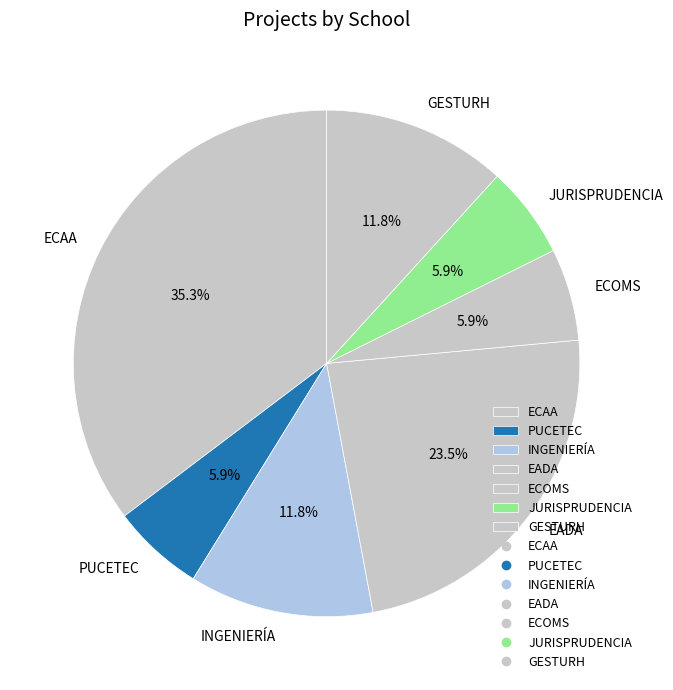

Does INGENIERÍA represent more than half of the total?

No